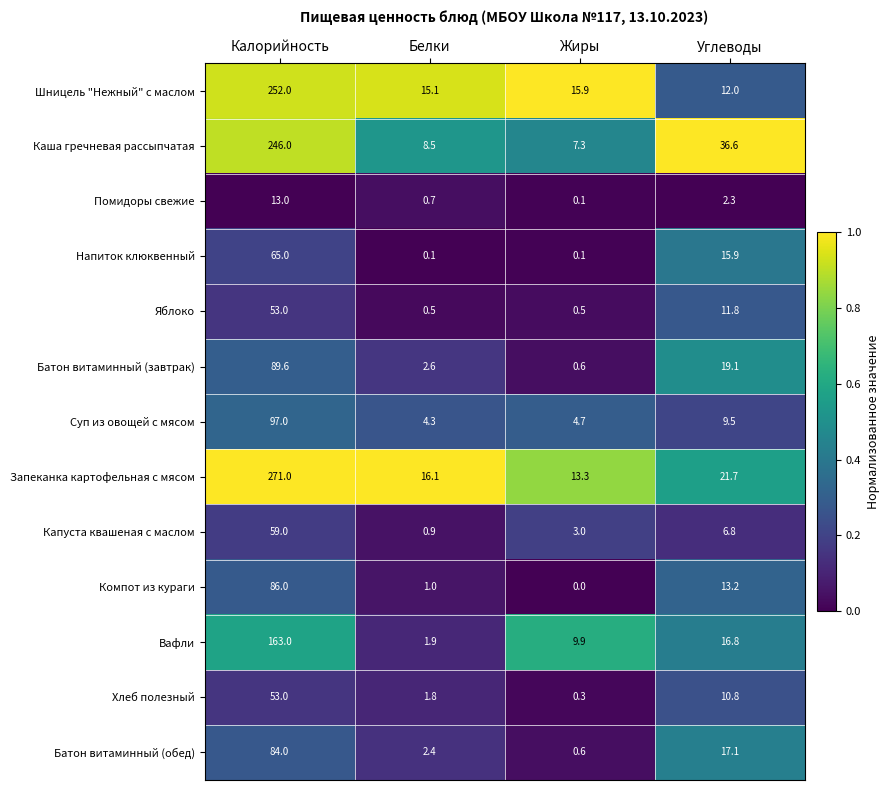

What is the difference between the maximum and minimum values in the Помидоры свежие series?

12.9